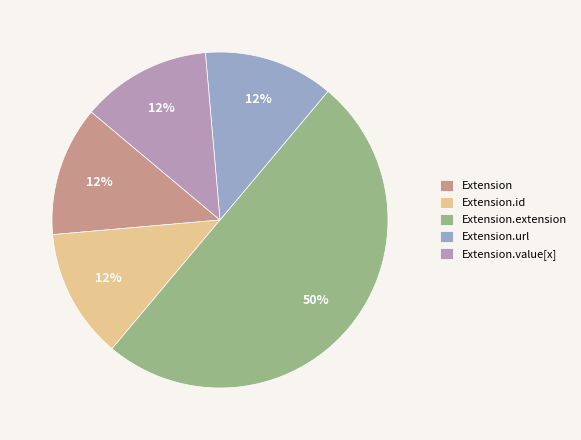

How many segments does this pie chart have?

5